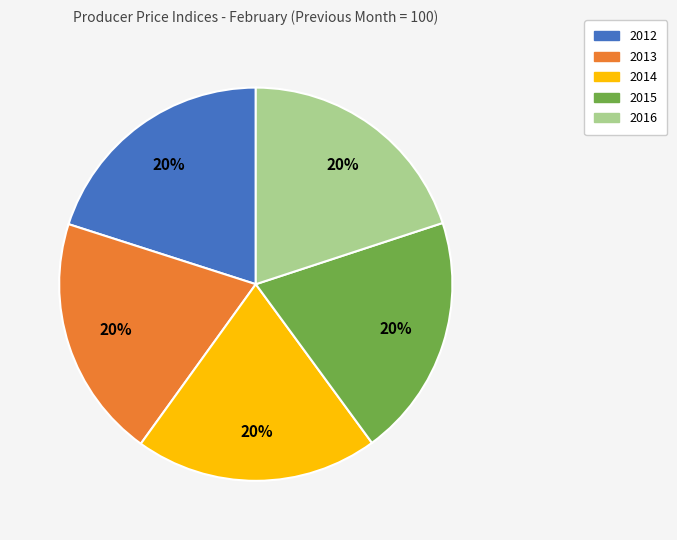

Do 2014 and 2013 together represent more than half of the pie?

No